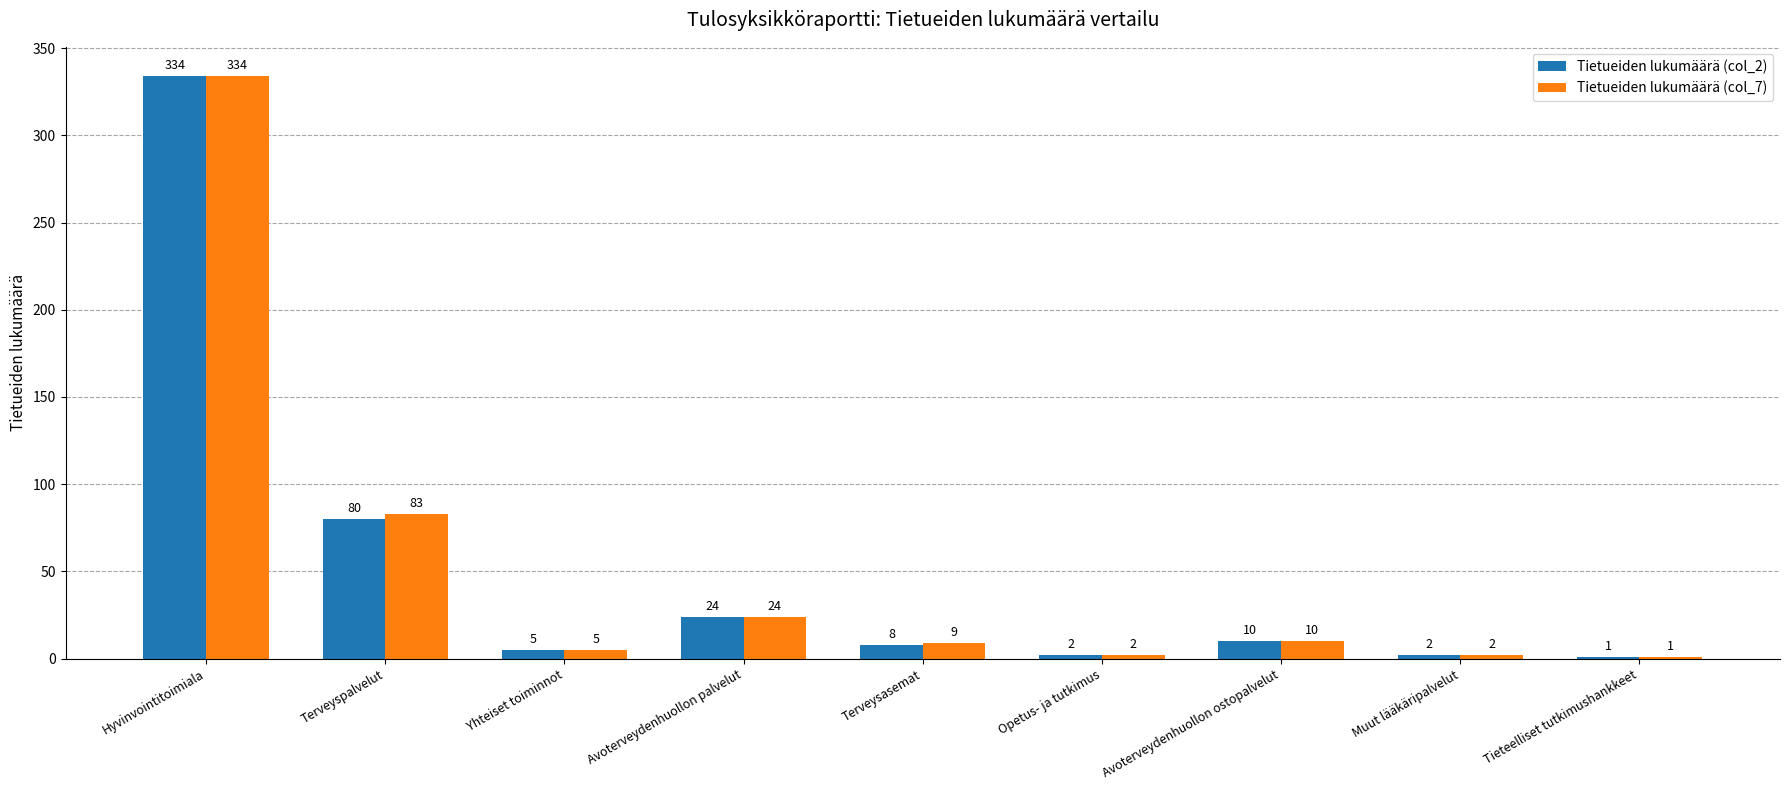

The value of Tietueiden lukumäärä (col_7) at Avoterveydenhuollon palvelut is 24. True or false?

True